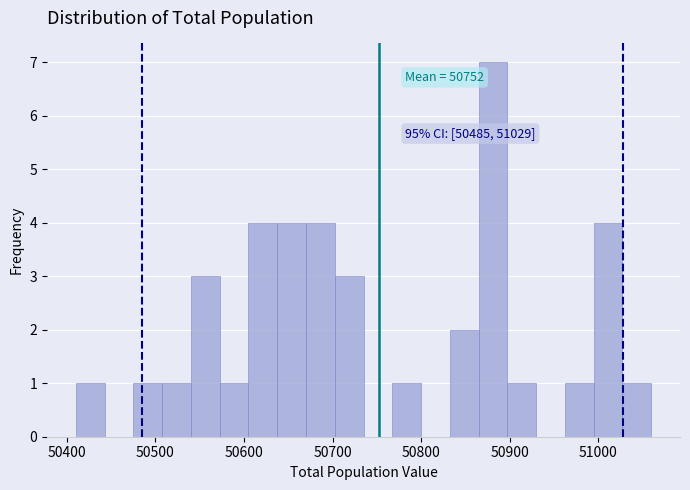

Around what value on the x-axis is the tallest bar? Give the approximate position of its centre, as read against the axis.

50880